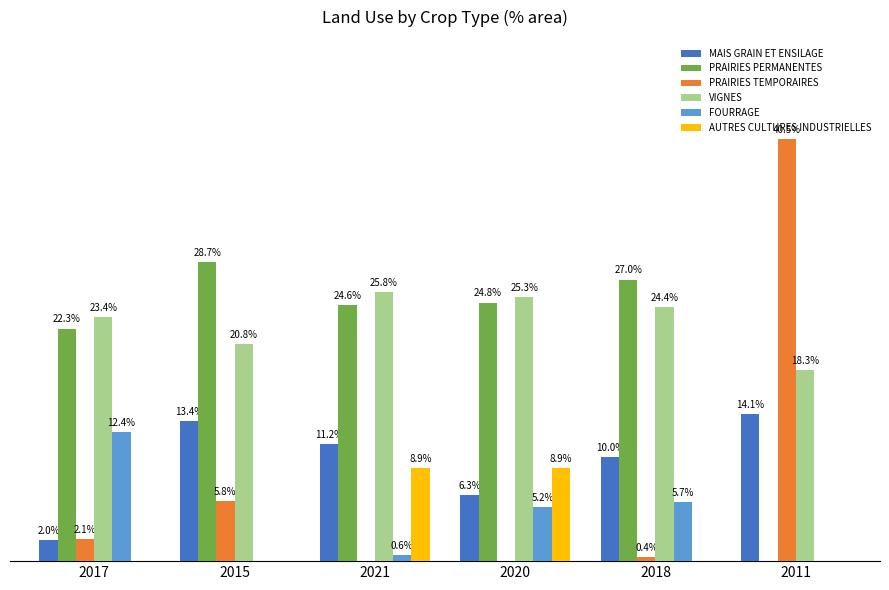

Which series has the largest total across all categories?

VIGNES